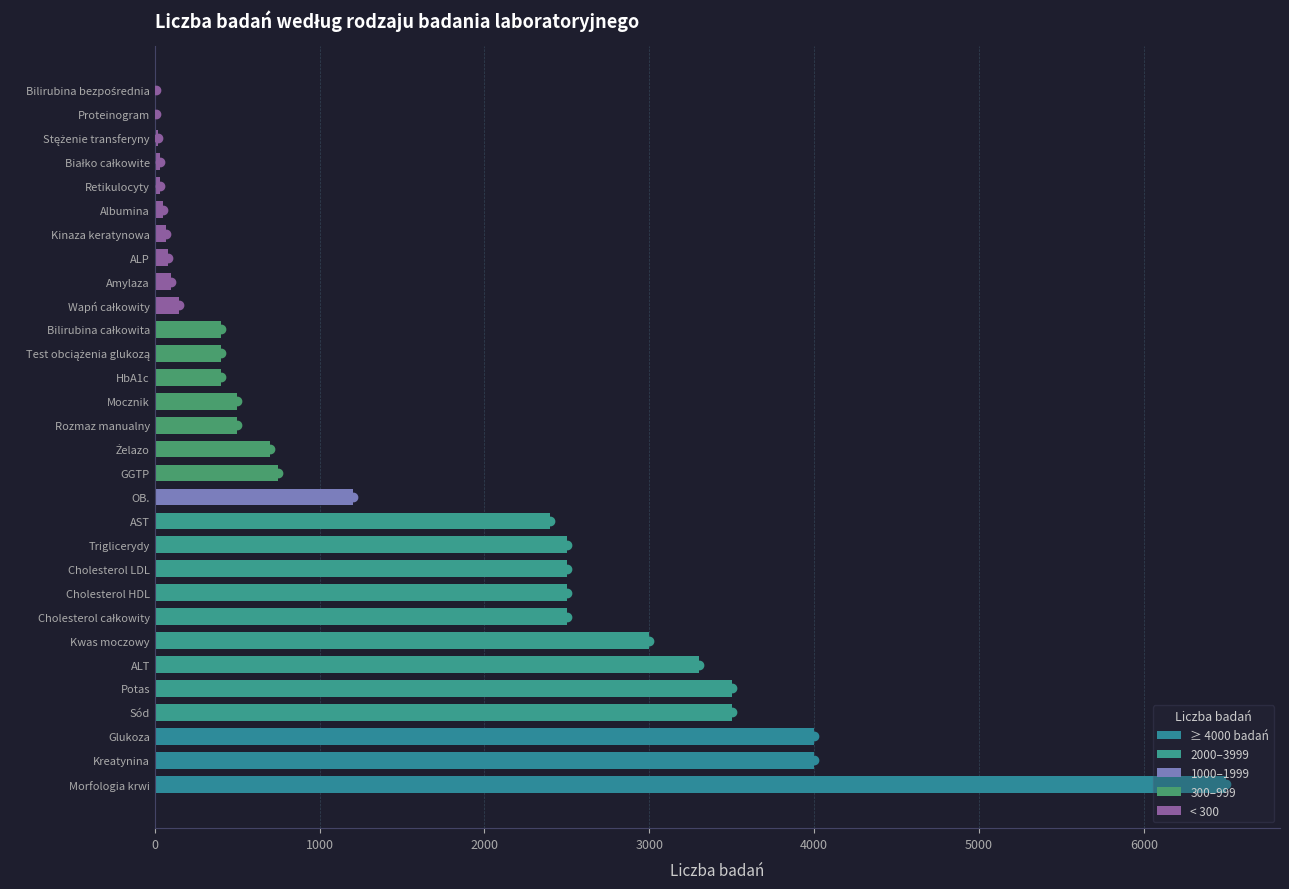

Which label corresponds to the largest value in the chart?

Morfologia krwi